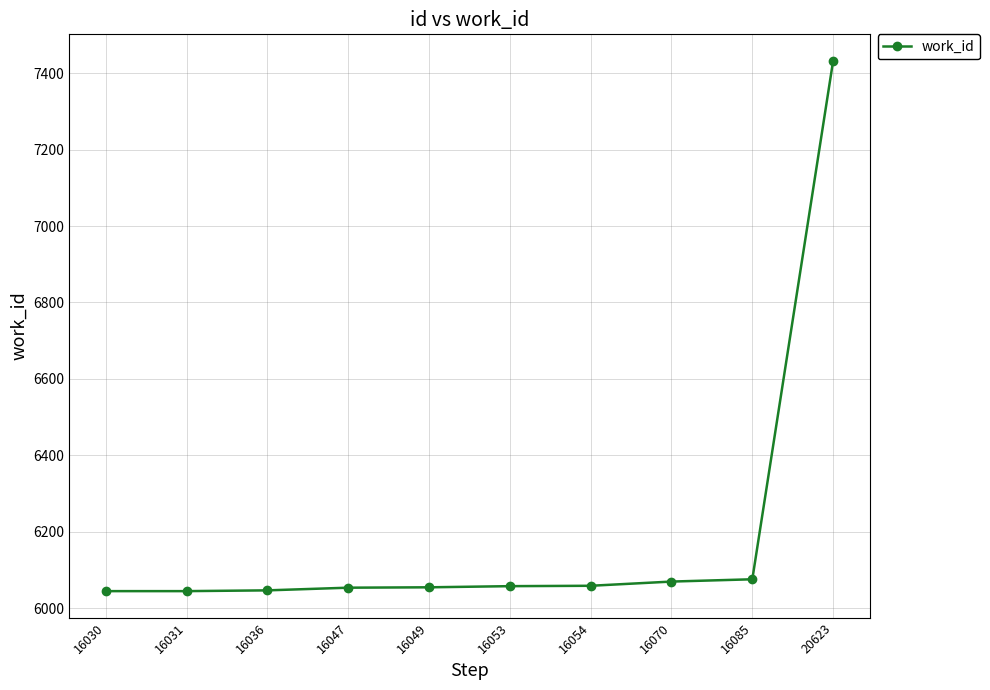

How many values are below 6058?

5